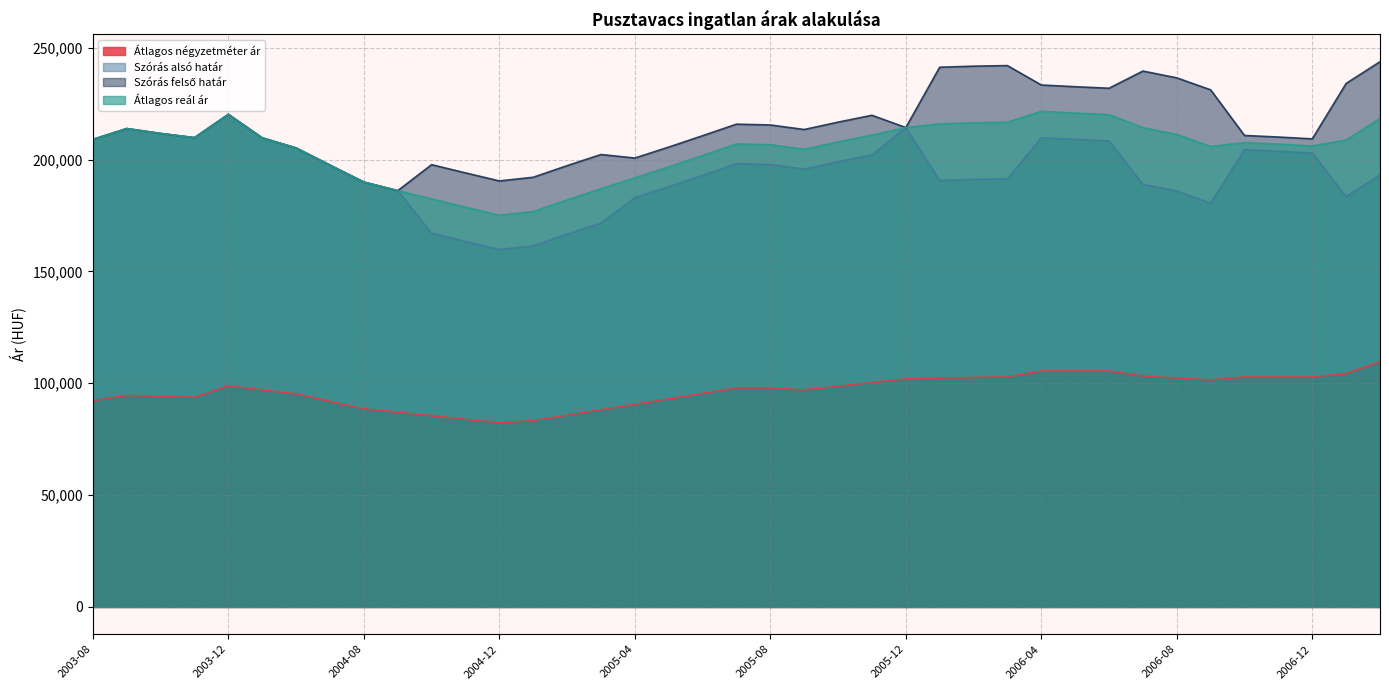

Which has a higher value, 2005-02 or 2004-07?

2004-07